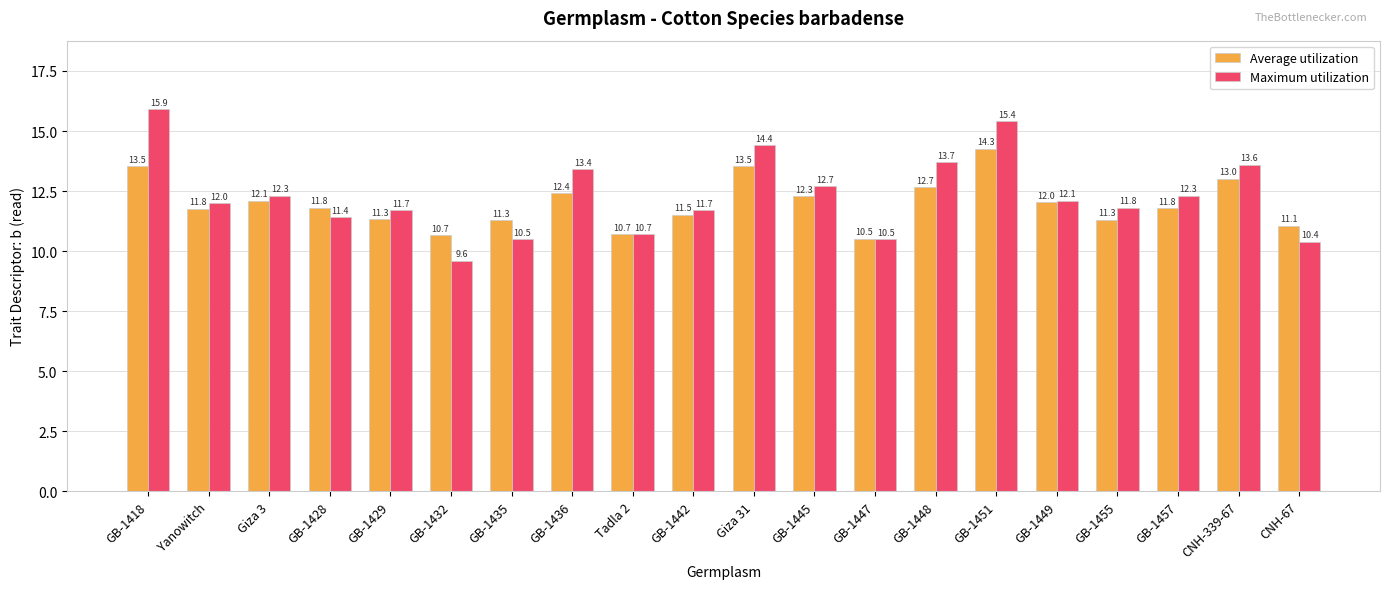

What is the maximum value for Average utilization?

14.3